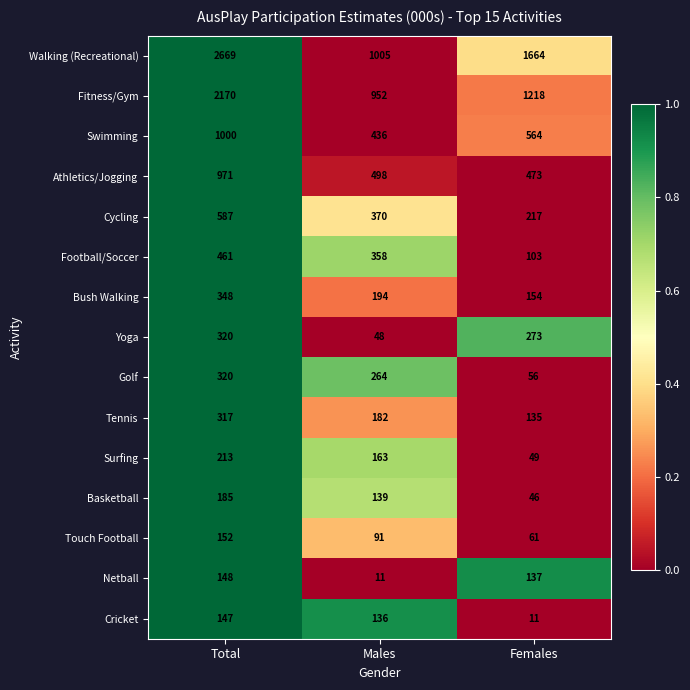

How many distinct data groups are displayed?

15